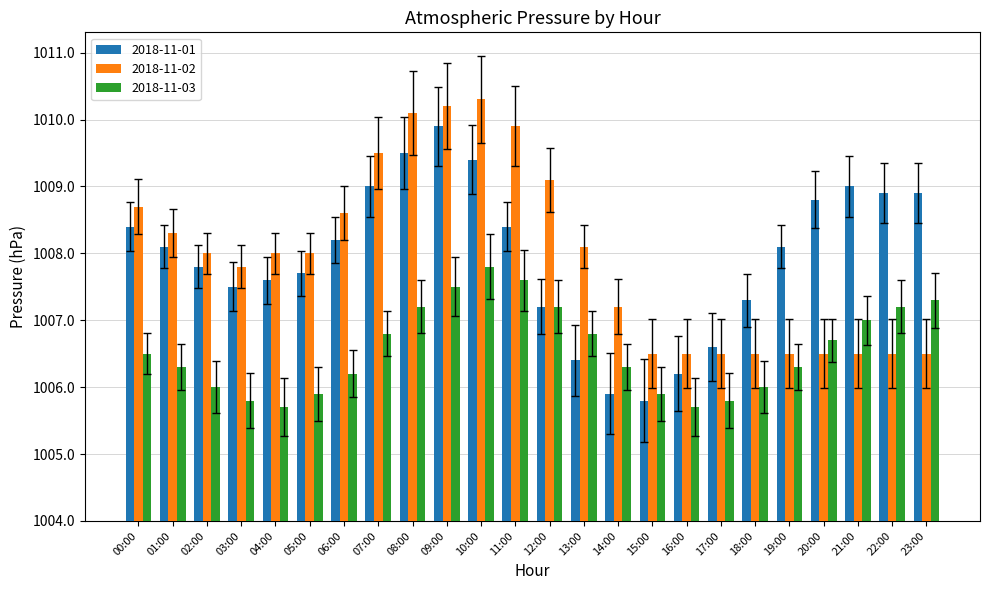

At which category is the sum across all series the highest?

09:00